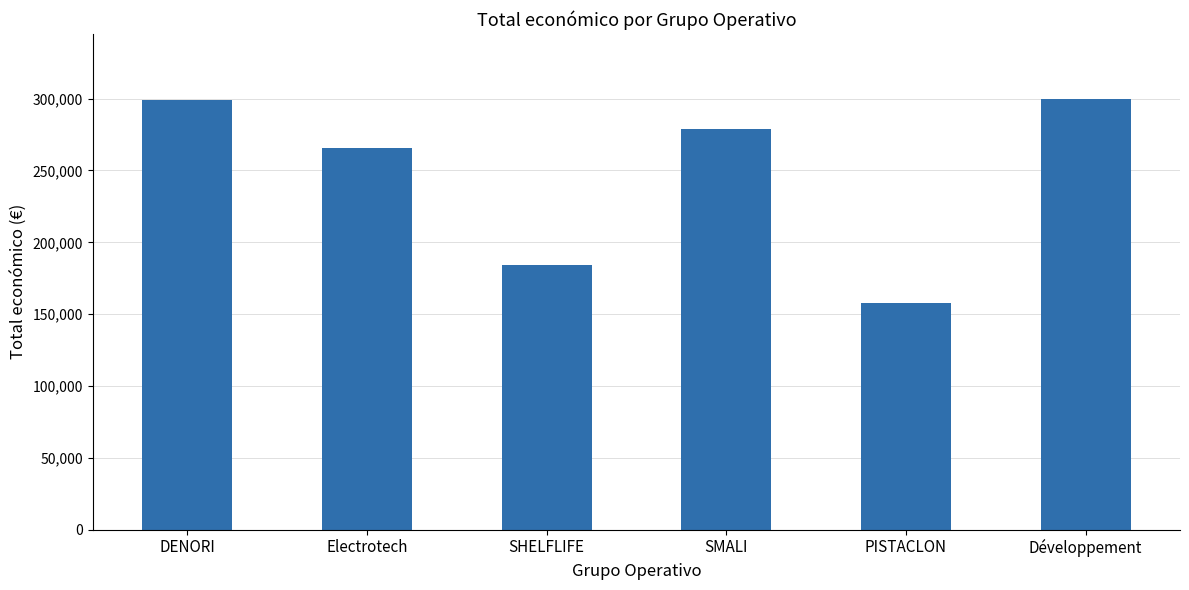

What is the value of the 3rd bar from the left?

184422